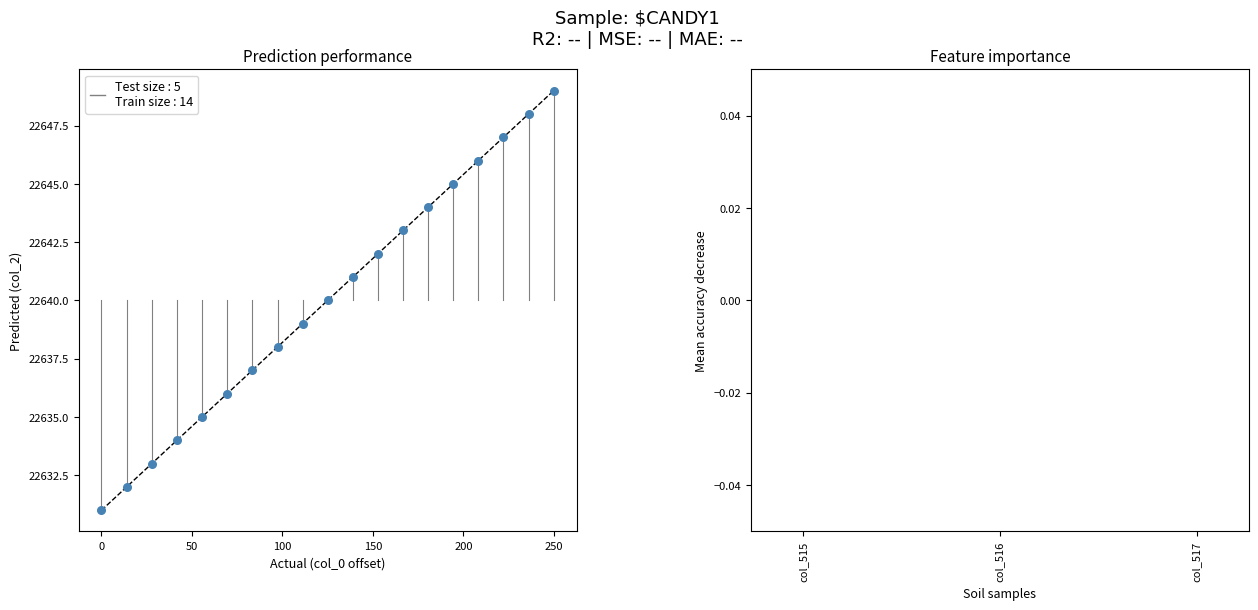

What is the range of Y values (max minus min)?

18